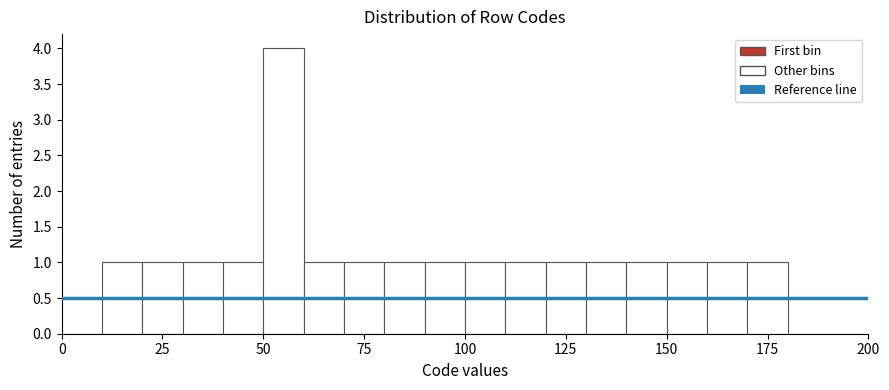

Read against the x-axis, roughly where is the centre of the tallest bar?

55